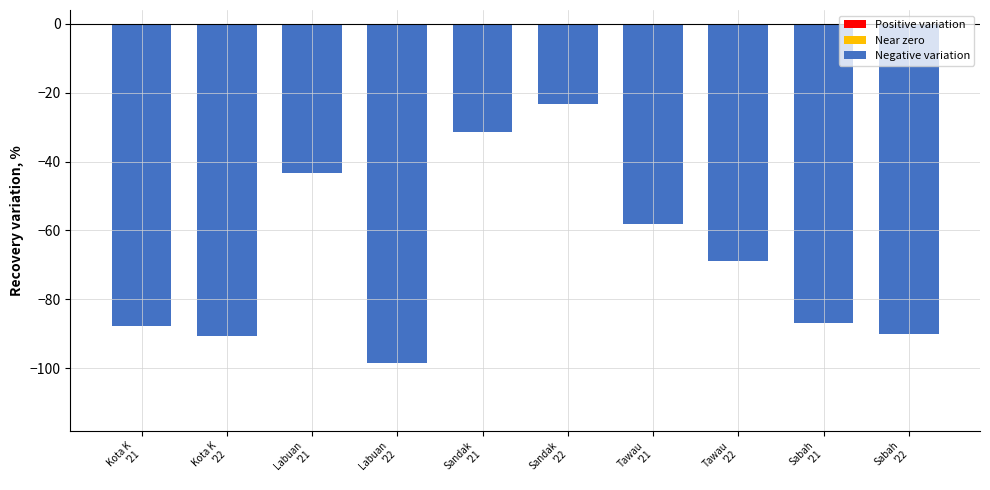

What is the minimum value shown in the chart?

-98.5